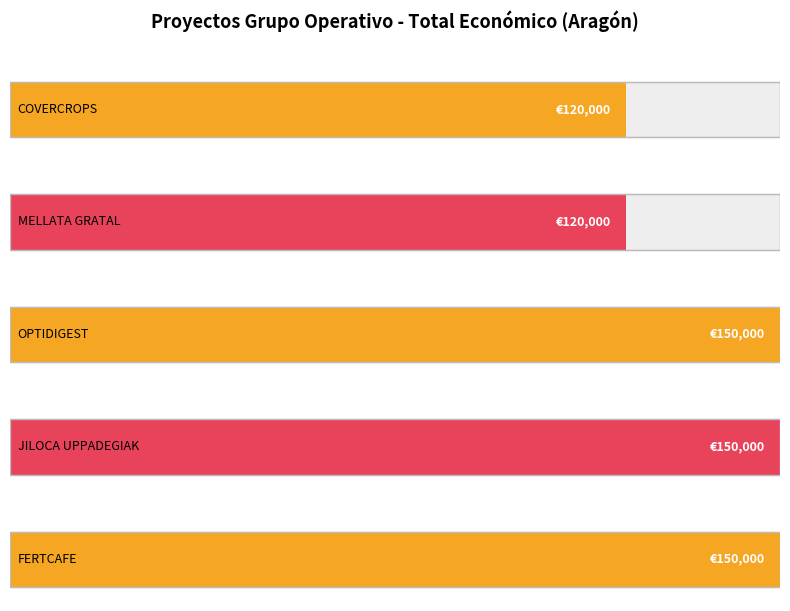

List the labels in order of value, smallest first.

COVERCROPS, MELLATA GRATAL, OPTIDIGEST, JILOCA UPPADEGIAK, FERTCAFE